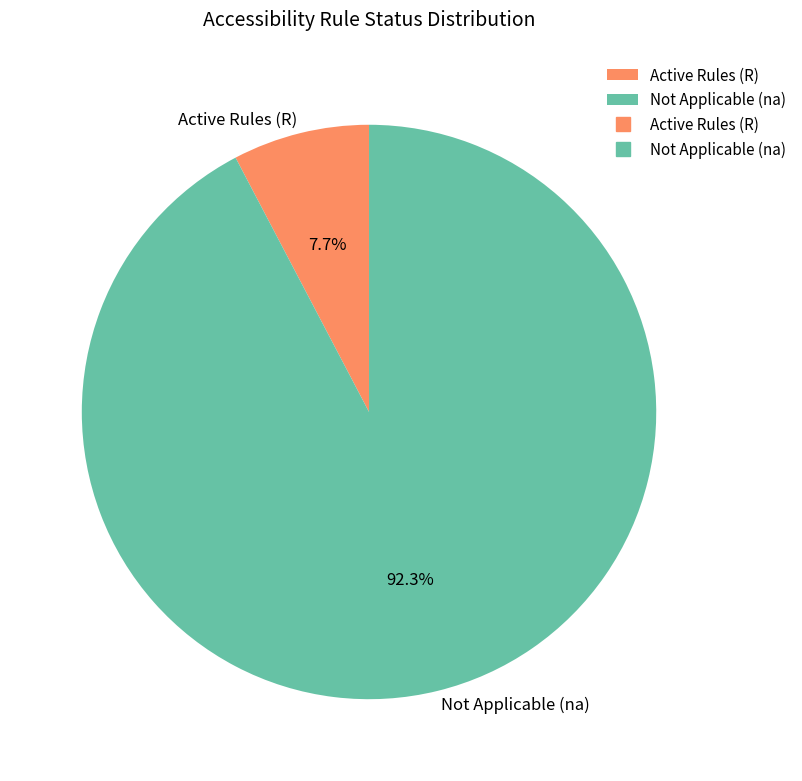

Do Not Applicable (na) and Active Rules (R) together represent more than half of the pie?

Yes